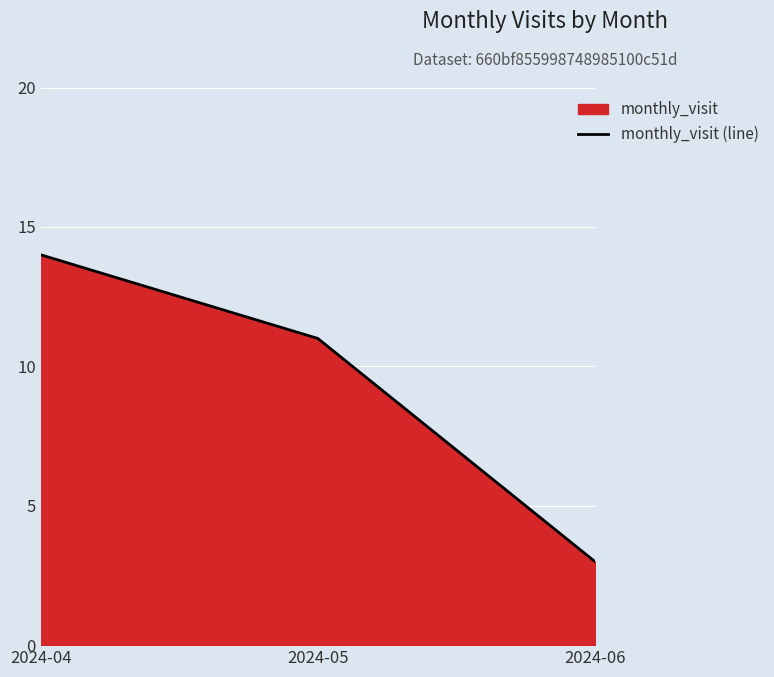

What is the change in value from 2024-05 to 2024-06?

-8